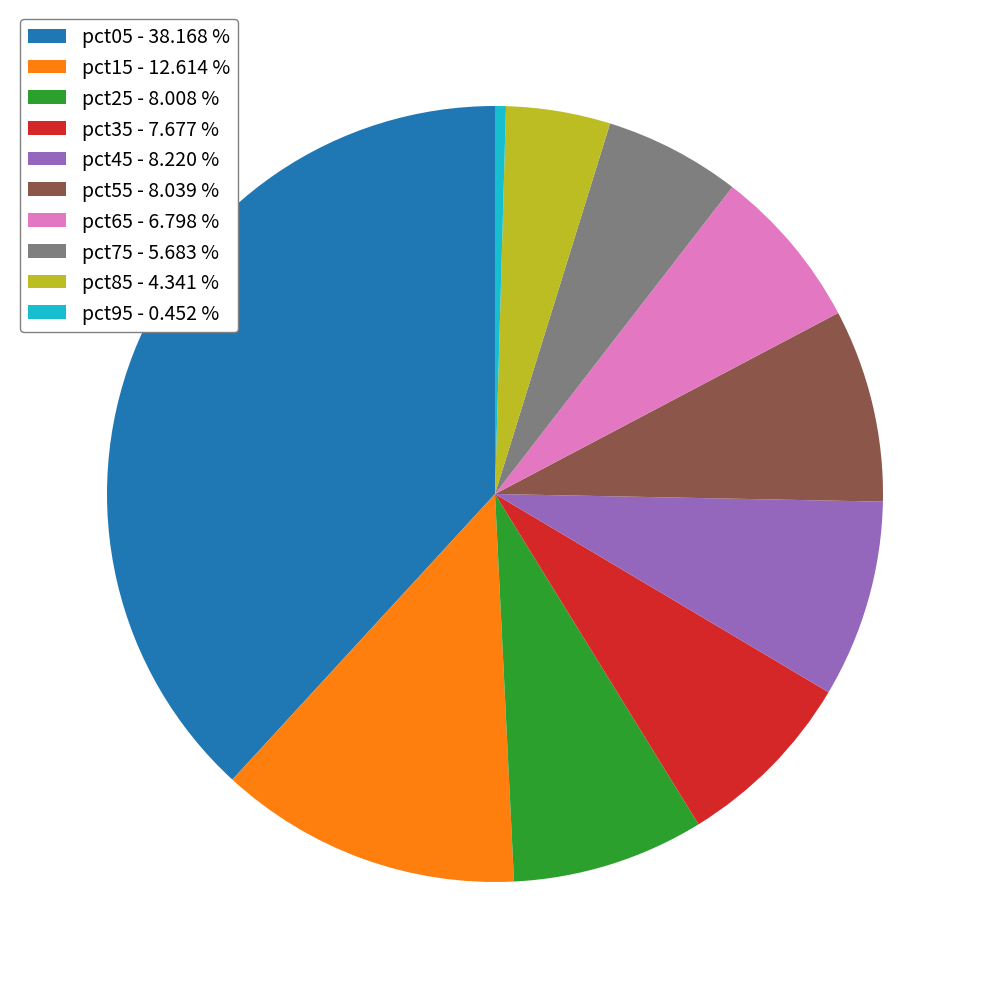

How many slices are in this pie chart?

10